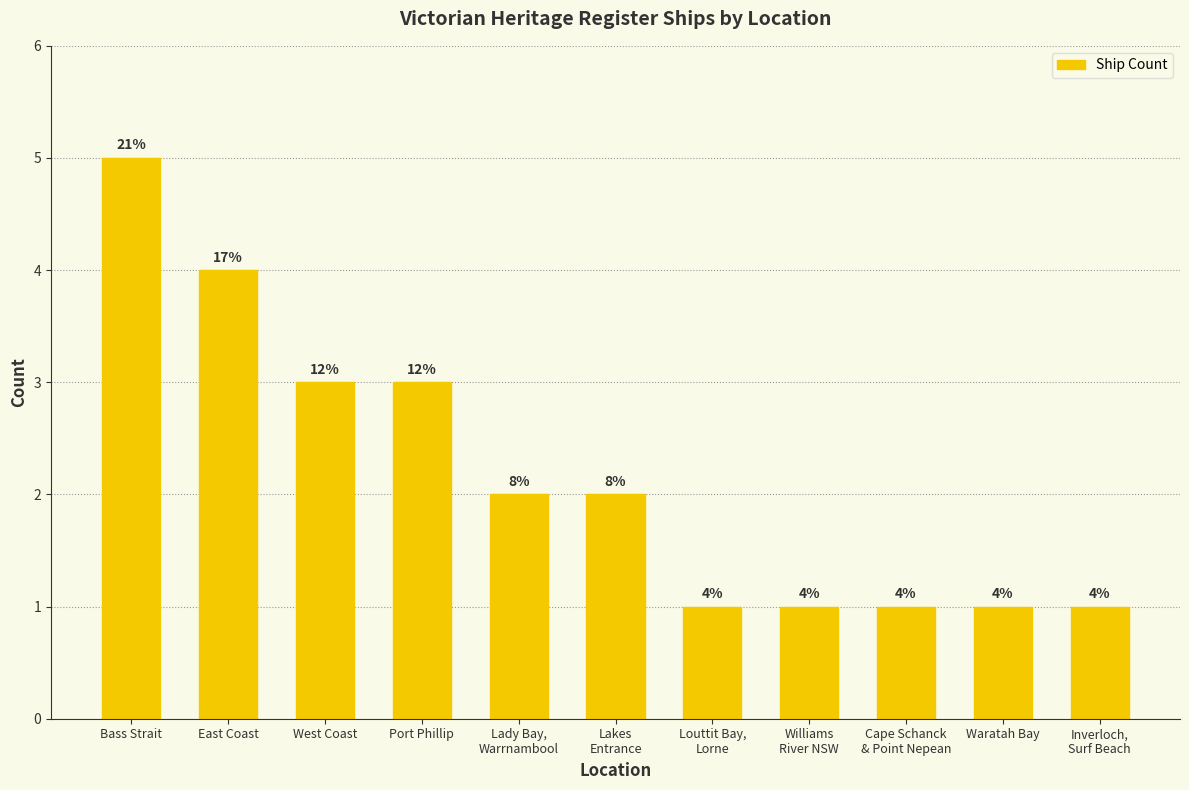

Does the chart contain any negative values?

No